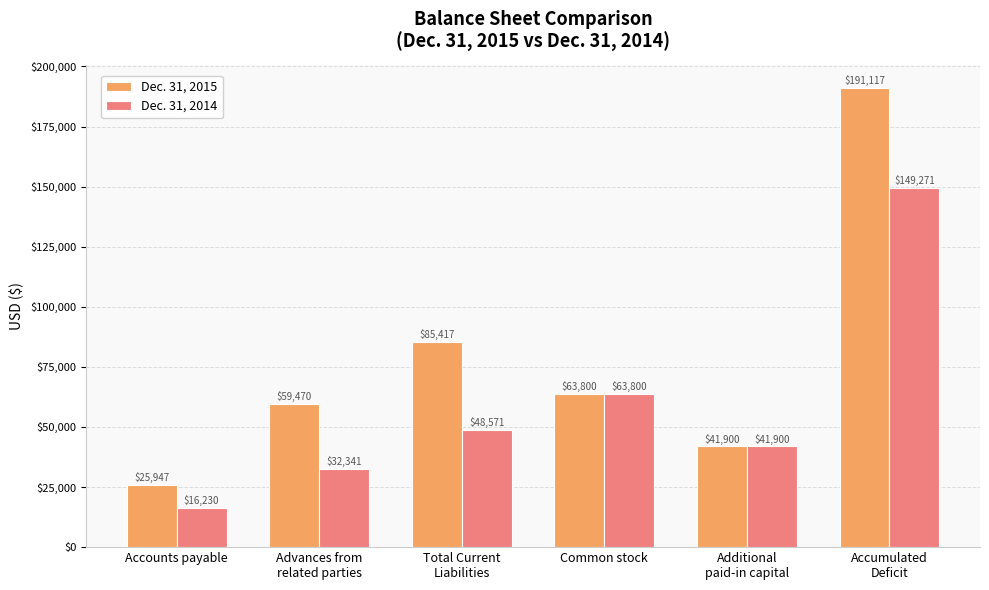

How many data points does each series have?

6